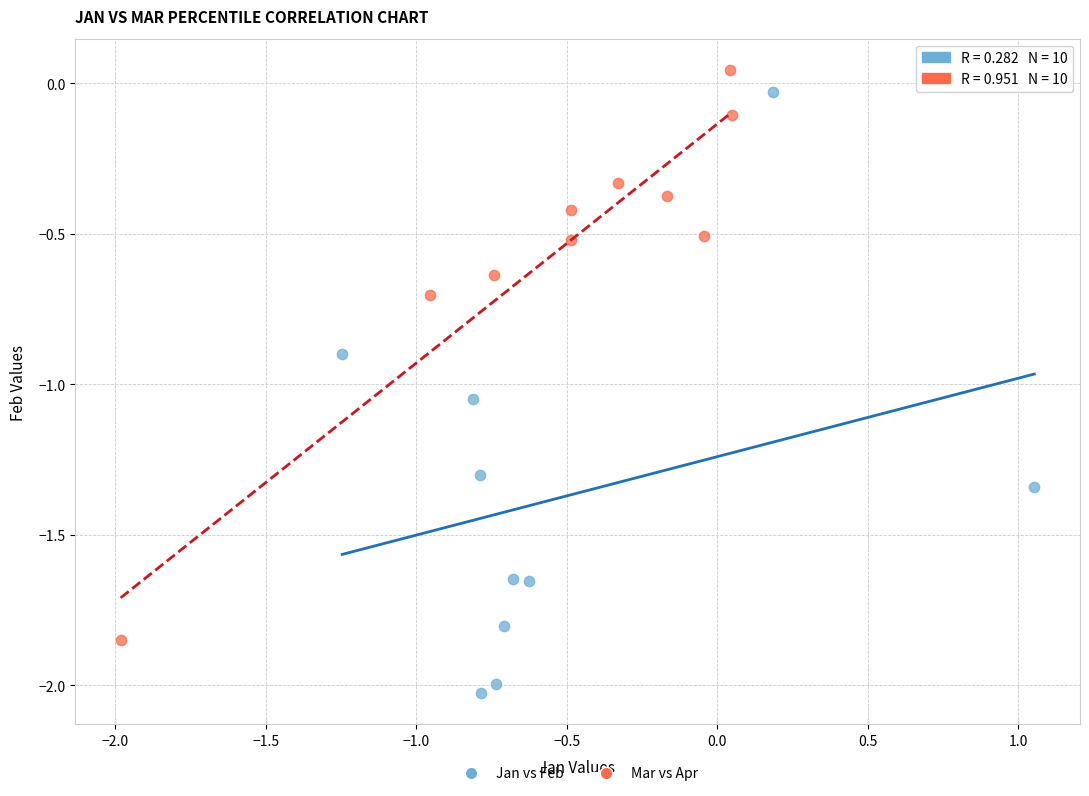

Which series has the widest spread of Y values?

Jan vs Feb